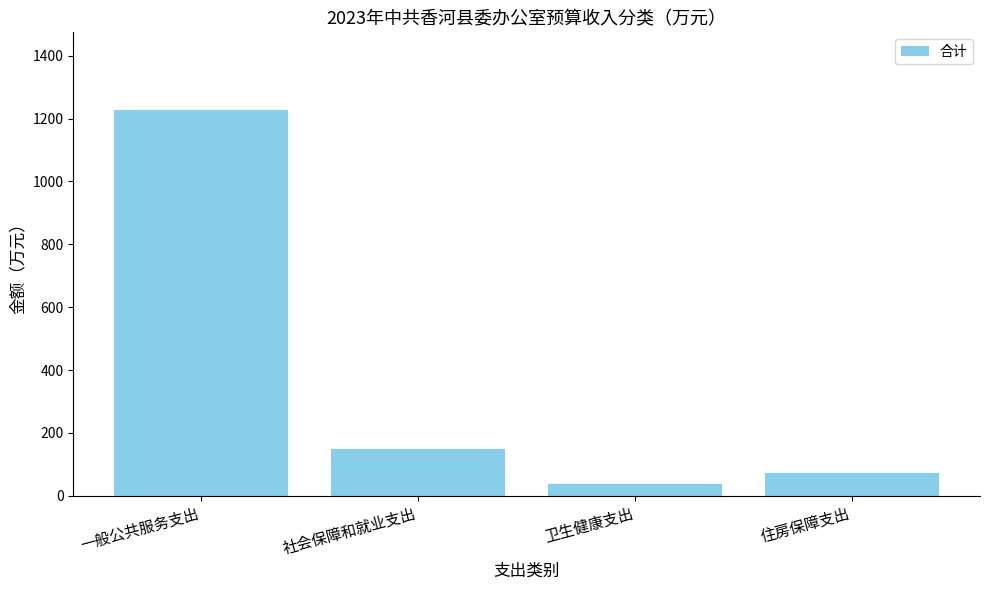

Approximately how many times larger is the value at 社会保障和就业支出 compared to 一般公共服务支出?

0.1